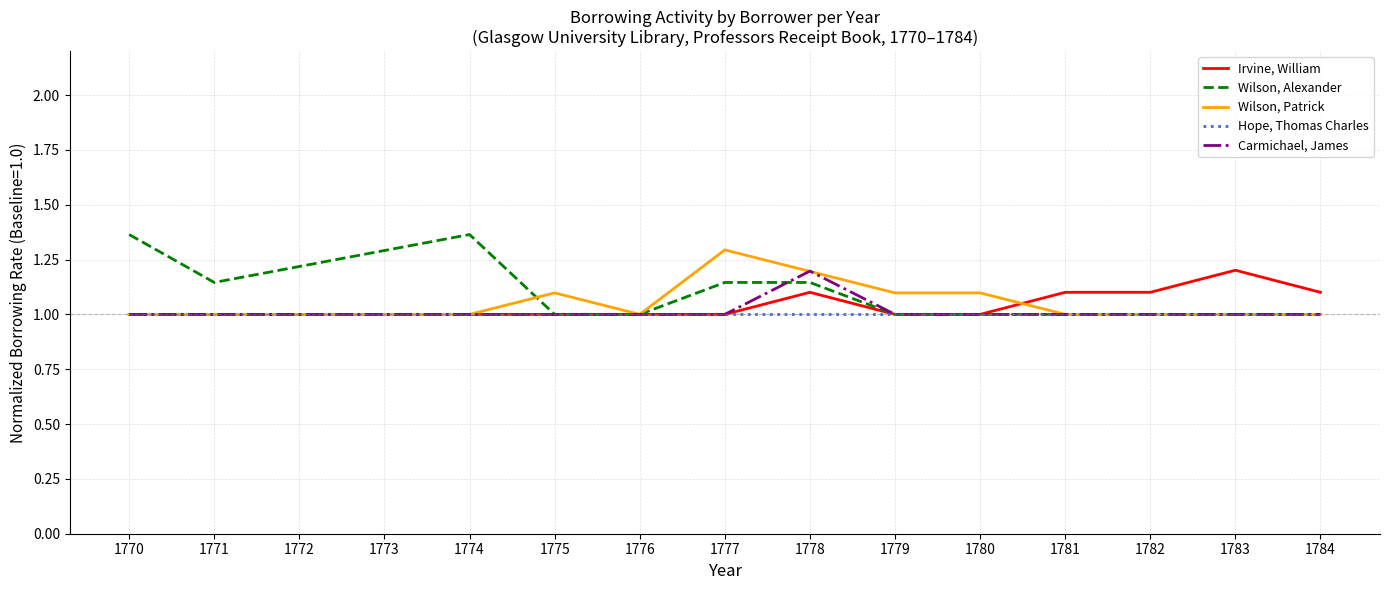

The Hope, Thomas Charles series shows 0.6 at 1773. True or false?

False